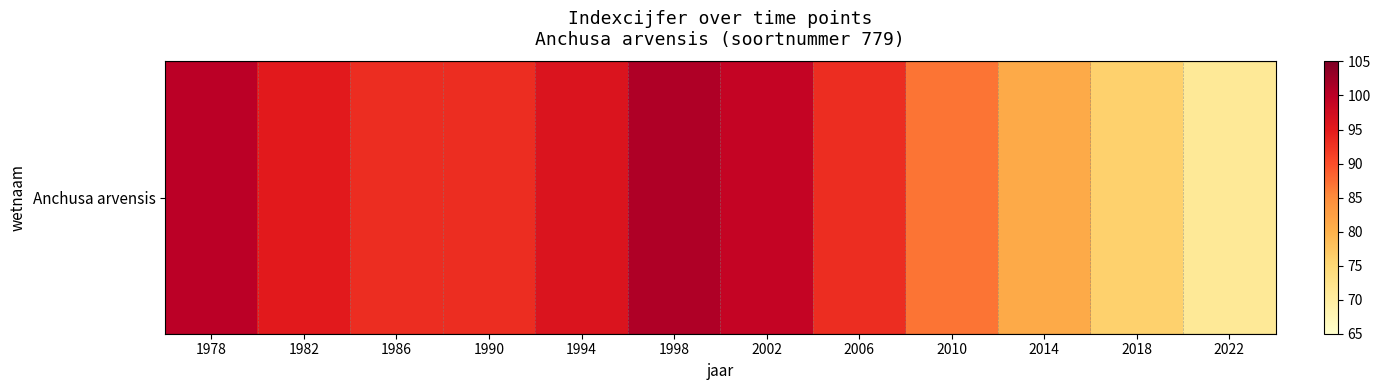

The value at 1994 is 22. True or false?

False